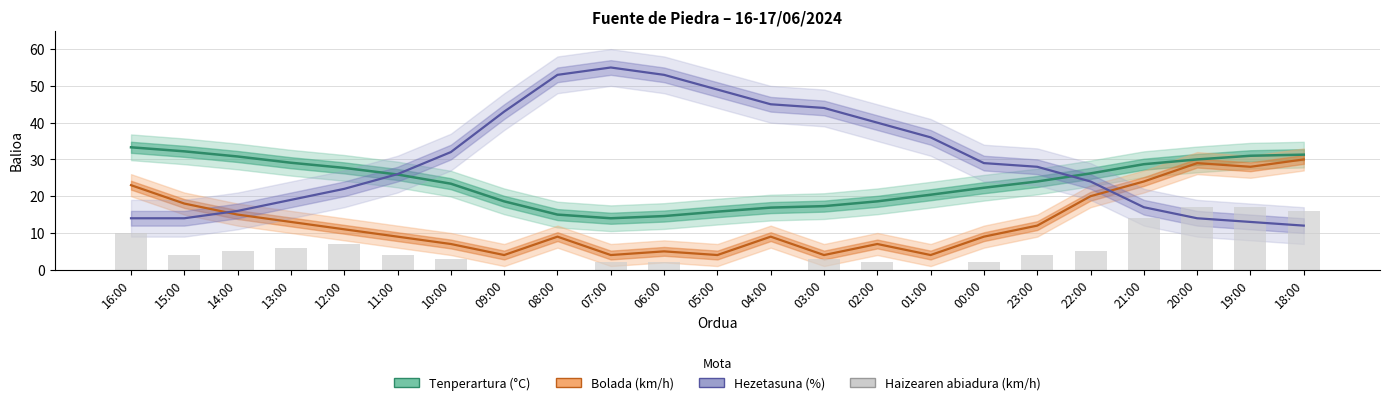

Reading right to left, list all the values displayed in this chart.

Tenperartura (°C): 31.3	31.0	30.0	28.7	26.2	24.0	22.3	20.4	18.6	17.3	16.9	15.8	14.6	14.0	15.0	18.6	23.4	25.9	27.7	29.1	30.8	32.2	33.3
Bolada (km/h): 30.0	28.0	29.0	24.0	20.0	12.0	9.0	4.0	7.0	4.0	9.0	4.0	5.0	4.0	9.0	4.0	7.0	9.0	11.0	13.0	15.0	18.0	23.0
Hezetasuna (%): 12.0	13.0	14.0	17.0	24.0	28.0	29.0	36.0	40.0	44.0	45.0	49.0	53.0	55.0	53.0	43.0	32.0	26.0	22.0	19.0	16.0	14.0	14.0
Haizearen abiadura (km/h): 16.0	17.0	17.0	14.0	5.0	4.0	2.0	0.0	2.0	3.0	0.0	0.0	2.0	2.0	0.0	0.0	3.0	4.0	7.0	6.0	5.0	4.0	10.0